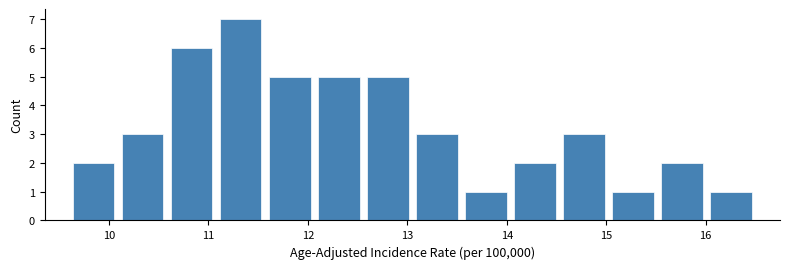

What is the height of the bar covering 16.0 to 16.5 on the x-axis? Neither the bar edges nor the heights are printed on the chart, so give them approximately, as read against the axes.

1